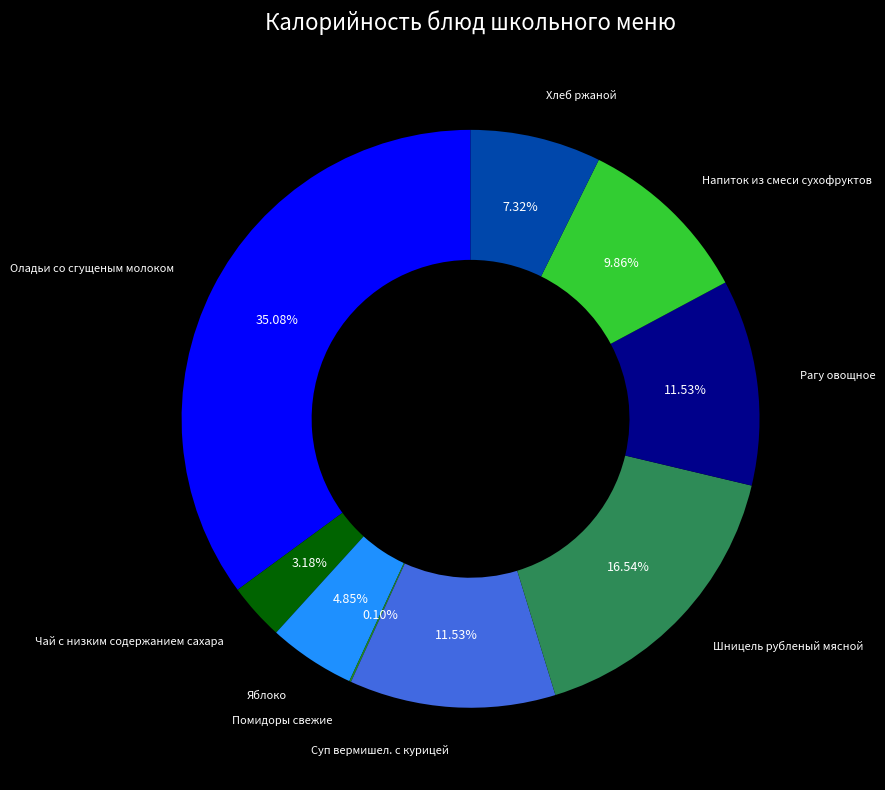

Is there any slice that represents more than half of the pie?

No